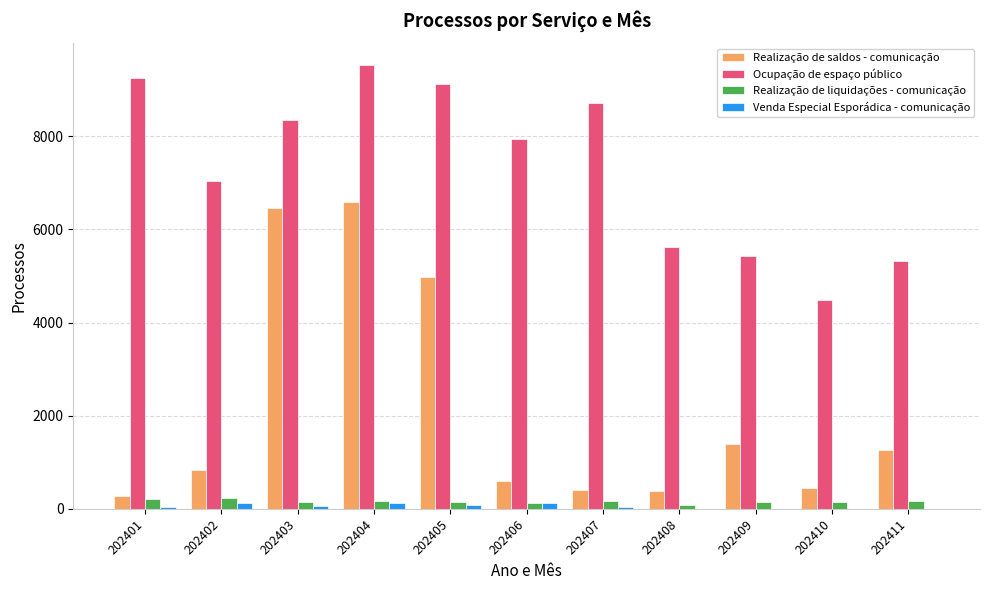

Is it true that Realização de liquidações - comunicação equals 148 at 202403?

True